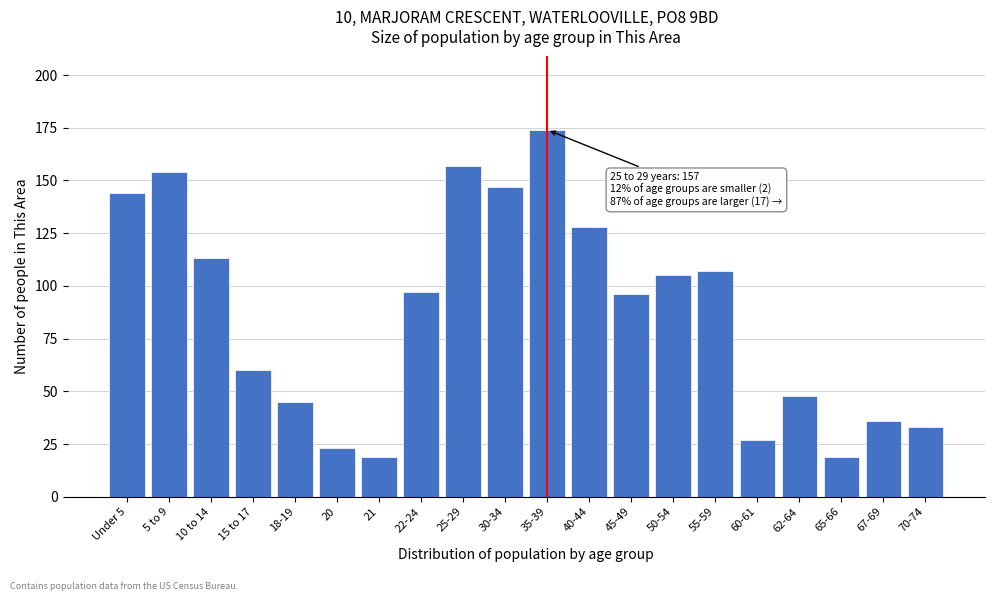

Reading right to left, extract all data points from this chart.

70-74=33	67-69=36	65-66=19	62-64=48	60-61=27	55-59=107	50-54=105	45-49=96	40-44=128	35-39=174	30-34=147	25-29=157	22-24=97	21=19	20=23	18-19=45	15 to 17=60	10 to 14=113	5 to 9=154	Under 5=144